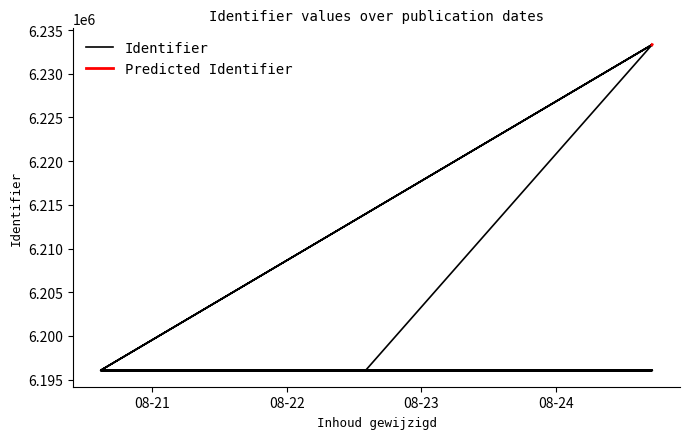

List the labels in order of value, largest first.

2020-08-24 17:08:54, 2020-08-24 17:07:40, 2020-08-20 14:49:27, 2020-08-20 14:49:27, 2020-08-20 14:49:27, 2020-08-20 14:49:27, 2020-08-20 14:49:27, 2020-08-20 14:58:45, 2020-08-20 14:58:45, 2020-08-20 14:49:27, 2020-08-20 14:49:27, 2020-08-20 14:49:27, 2020-08-22 14:03:20, 2020-08-24 17:08:54, 2020-08-24 17:12:24, 2020-08-24 17:03:13, 2020-08-20 14:49:27